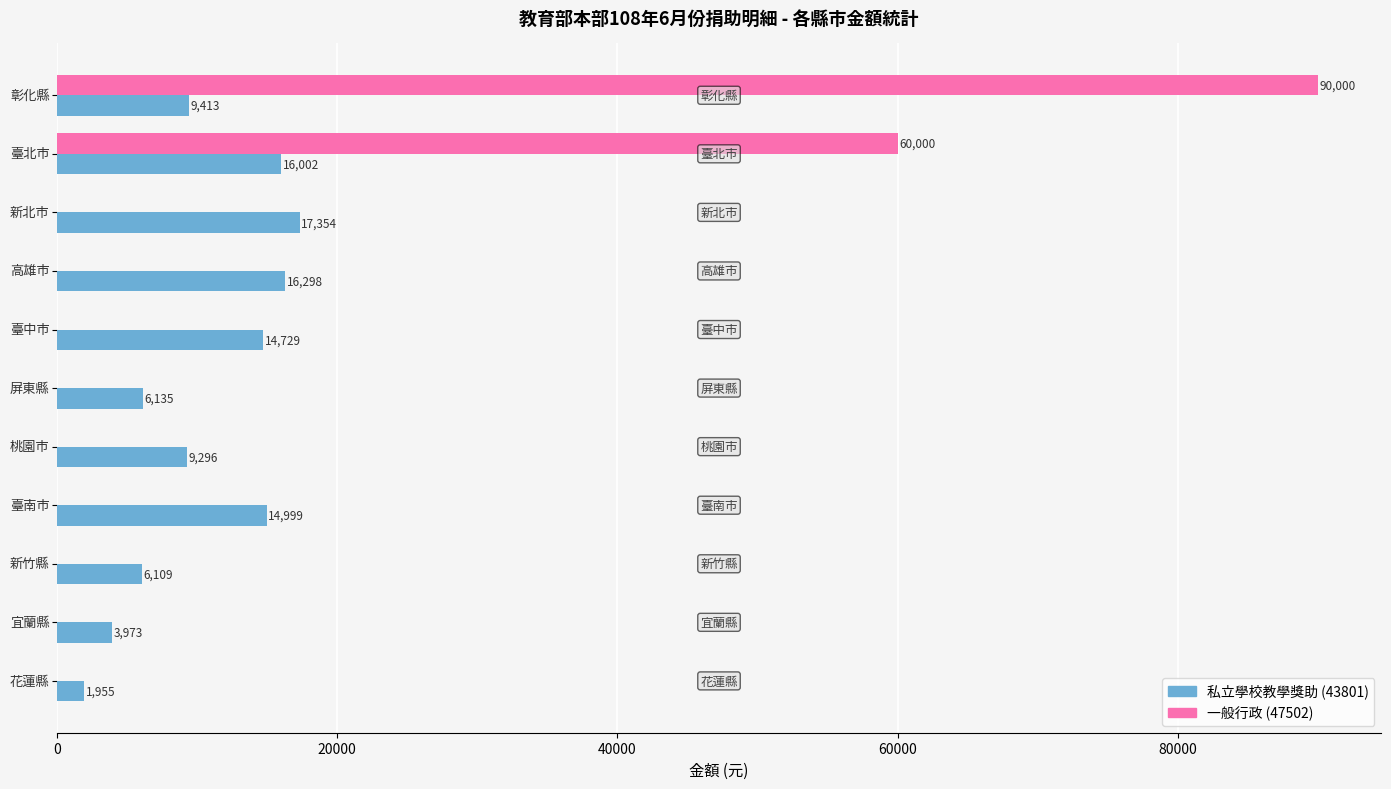

What is the sum of all 一般行政 (47502) values?

150000